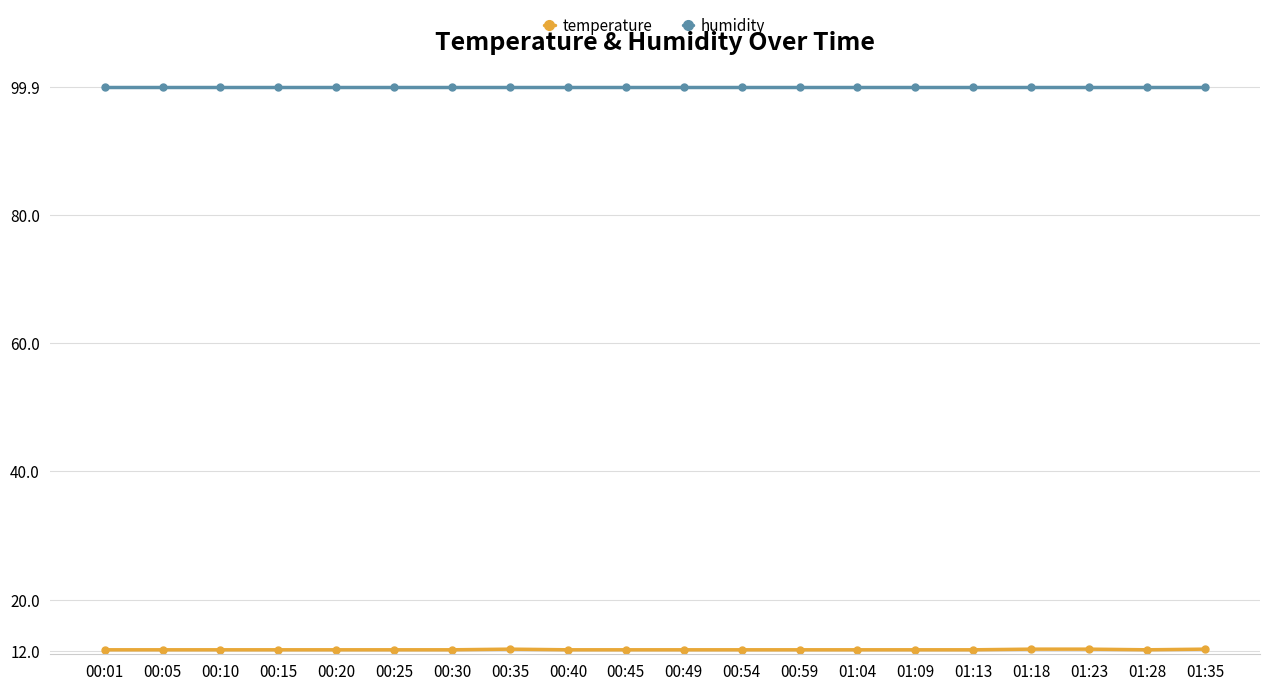

At how many categories does at least one series exceed 95?

20